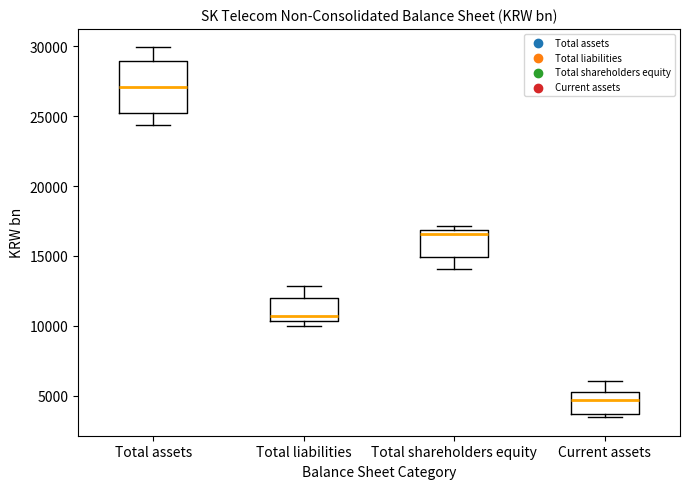

Where does the upper whisker of the box for Total assets end on the y-axis? The values are not printed on the chart, so give them approximately, as read against the axis.

30000